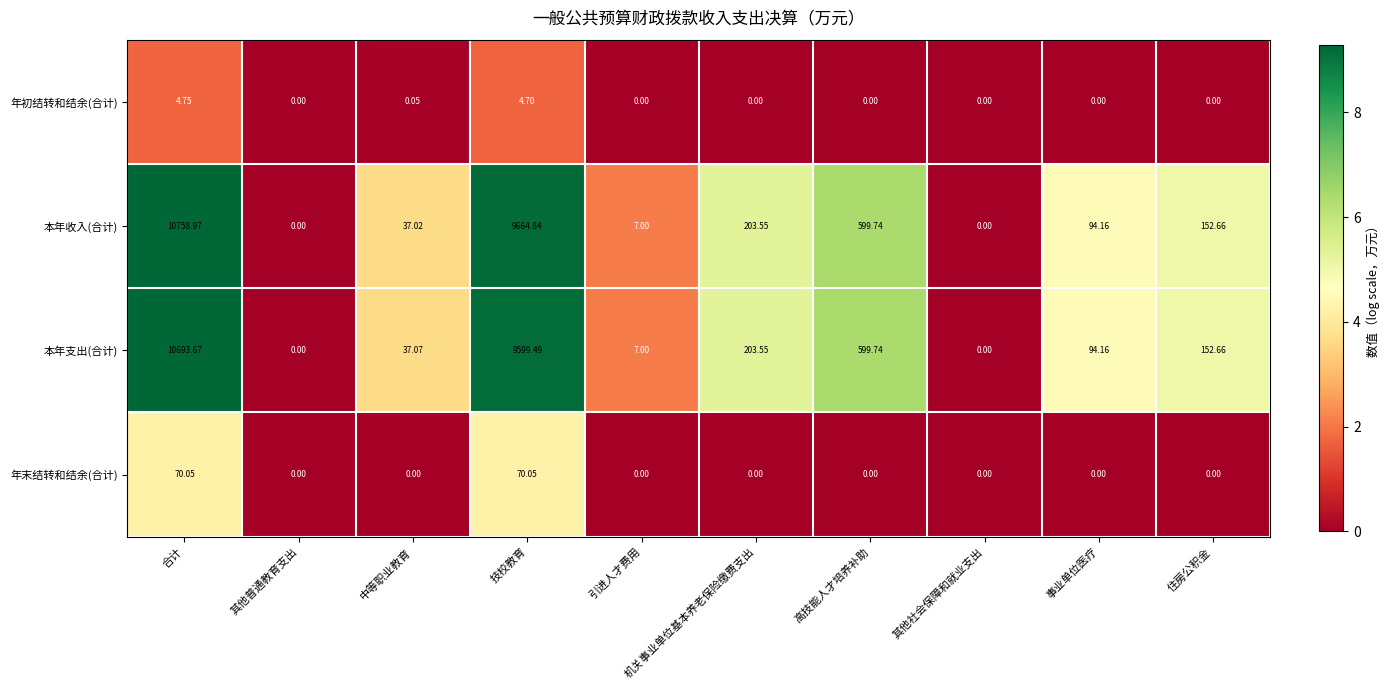

Which category has the highest value across all series?

合计